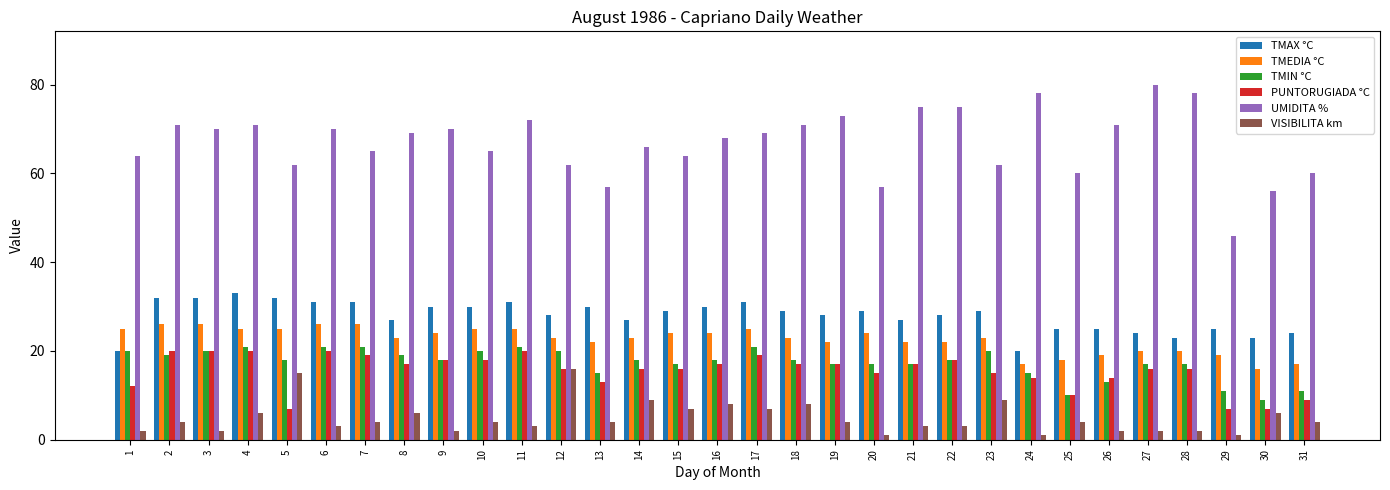

What is the difference between the second highest and minimum values in the UMIDITA % series?

32